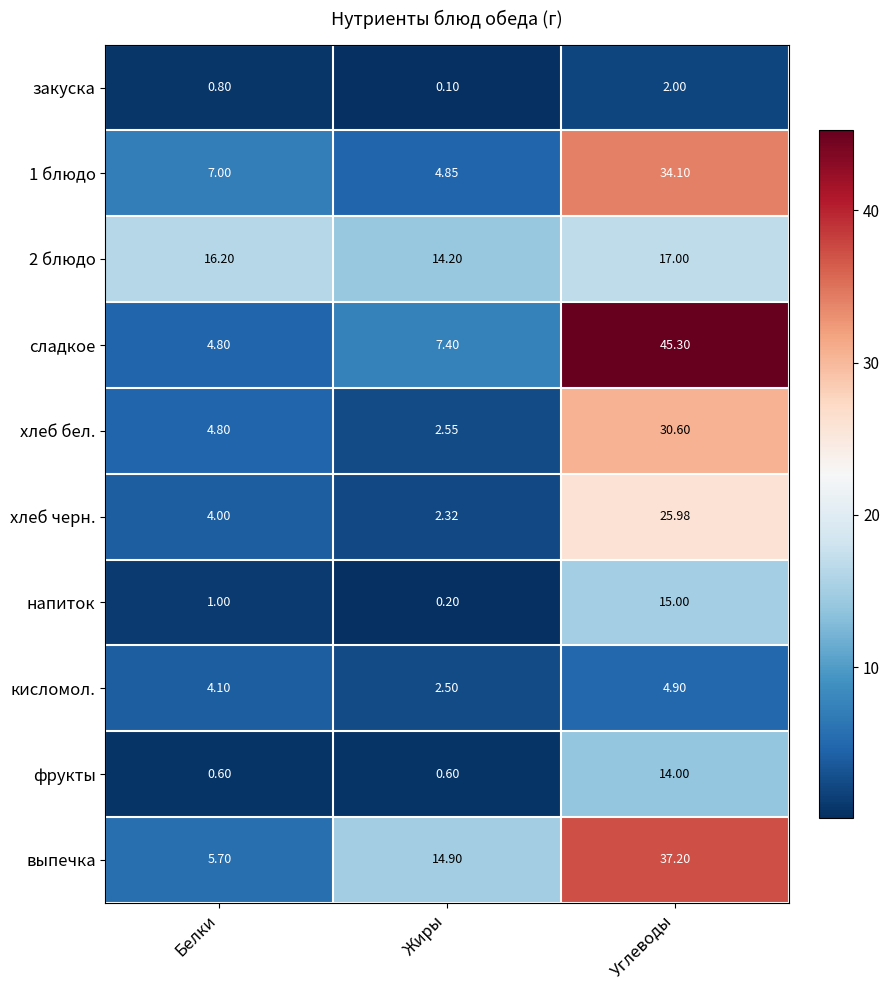

Which category has the lowest value across all series?

Жиры